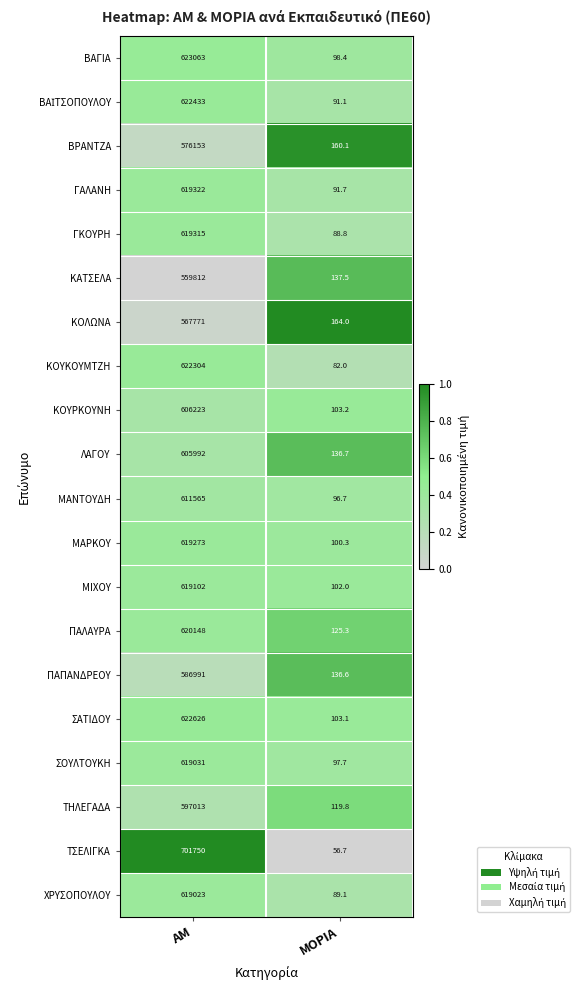

Which series has the largest range (max minus min)?

ΤΣΕΛΙΓΚΑ